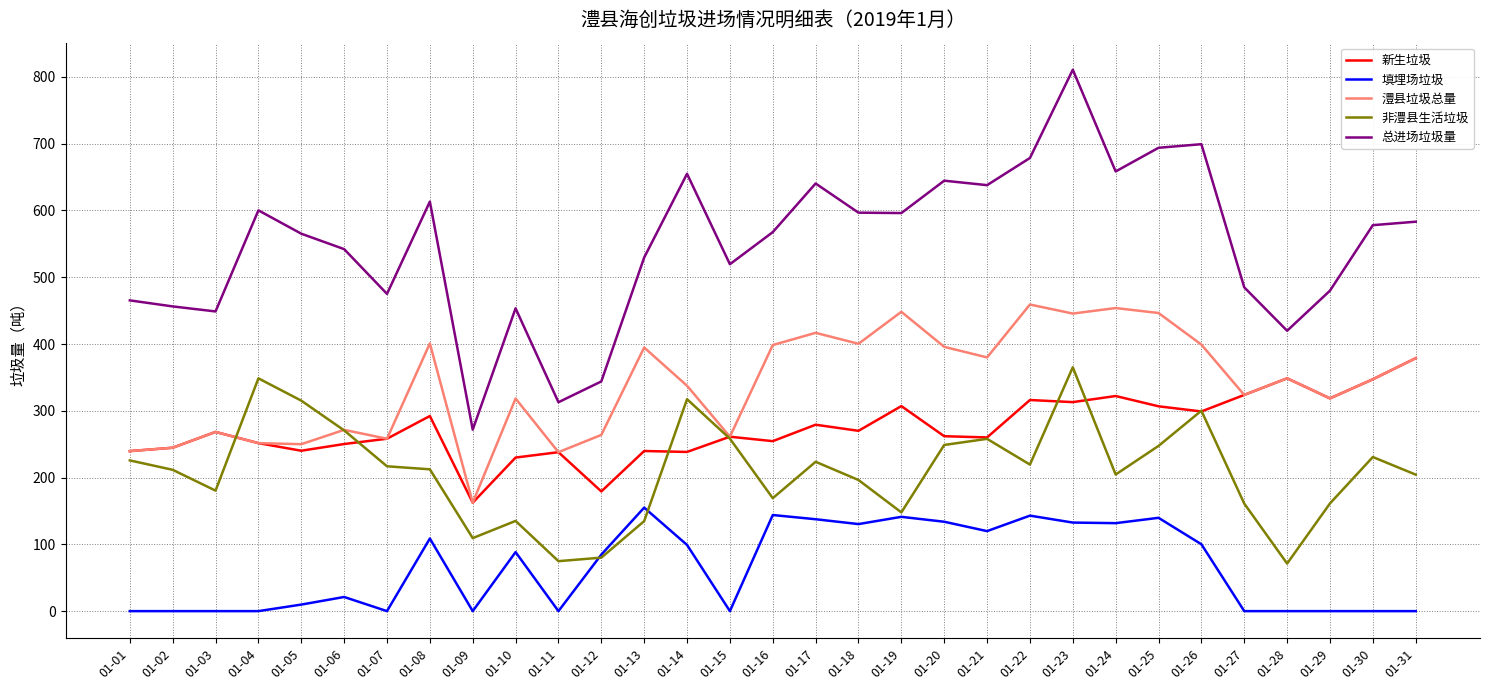

Which series has the widest spread of values?

总进场垃圾量